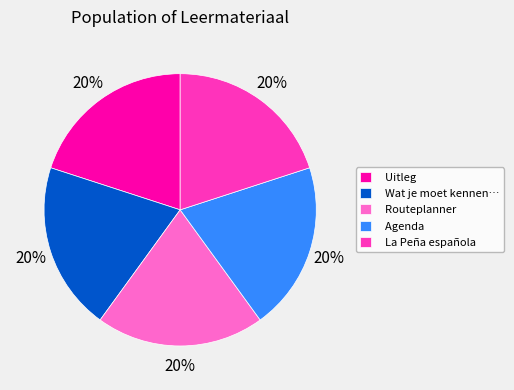

To the nearest percent, what percentage of the pie is Routeplanner?

20%